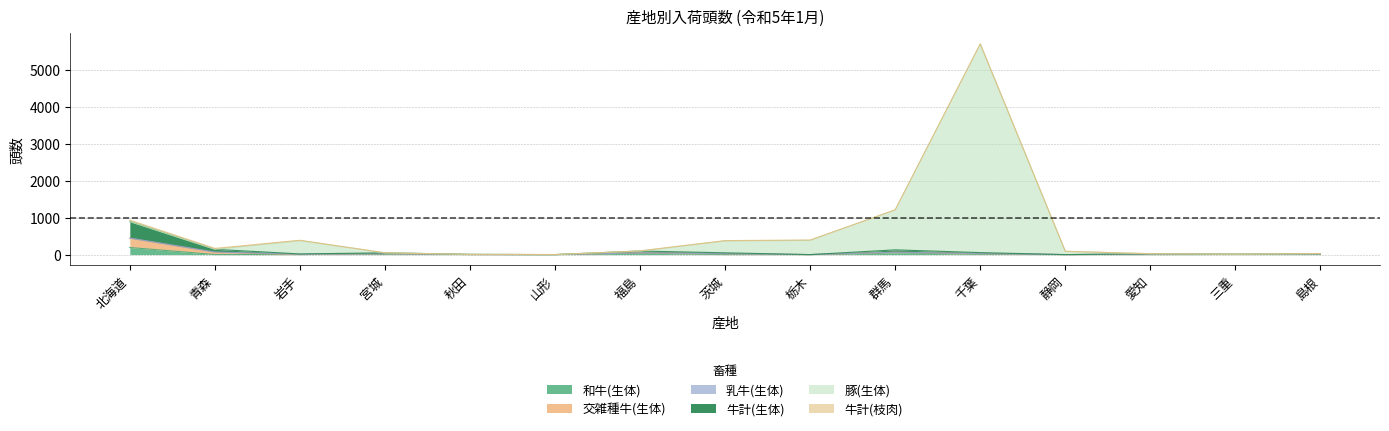

List the labels in order of 豚(生体) value, smallest first.

山形, 秋田, 三重, 愛知, 島根, 宮城, 静岡, 福島, 青森, 茨城, 岩手, 栃木, 北海道, 群馬, 千葉